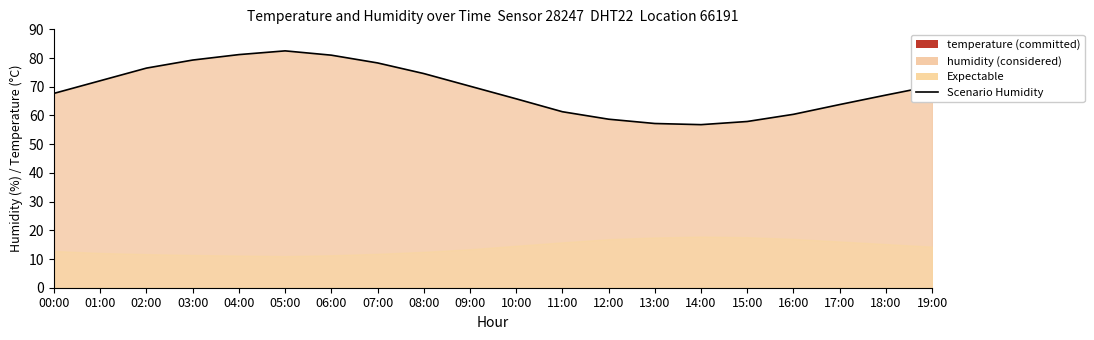

Where does the data first go above 70?

01:00